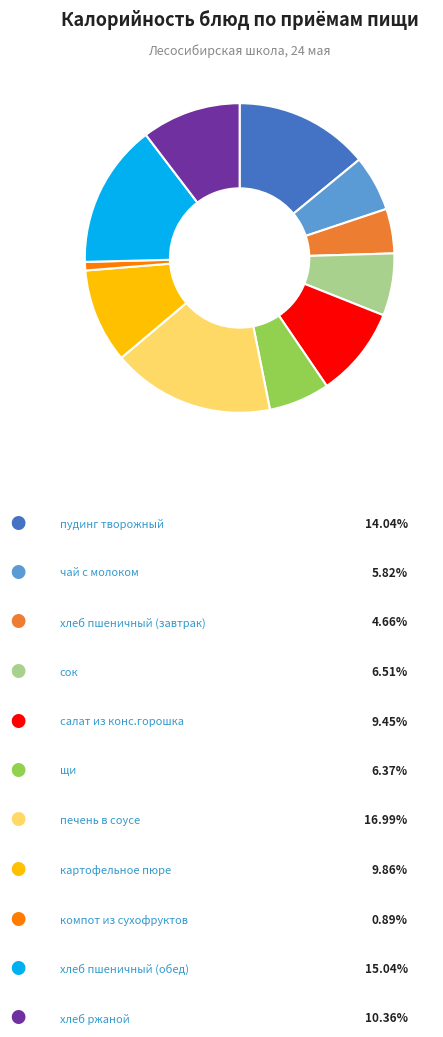

Is there a majority slice in this chart?

No